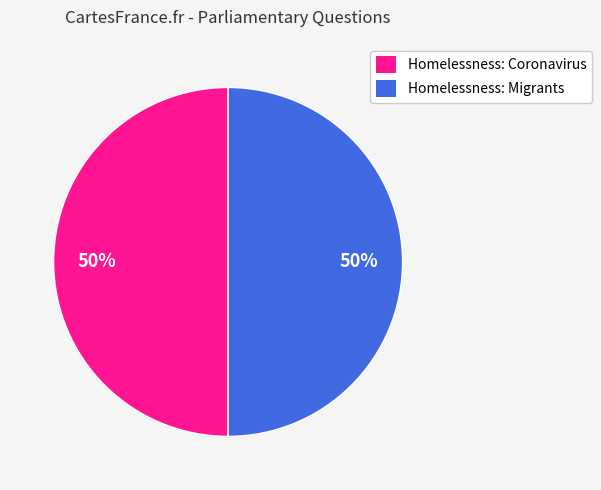

Combined, do Homelessness: Migrants and Homelessness: Coronavirus account for over 50%?

Yes